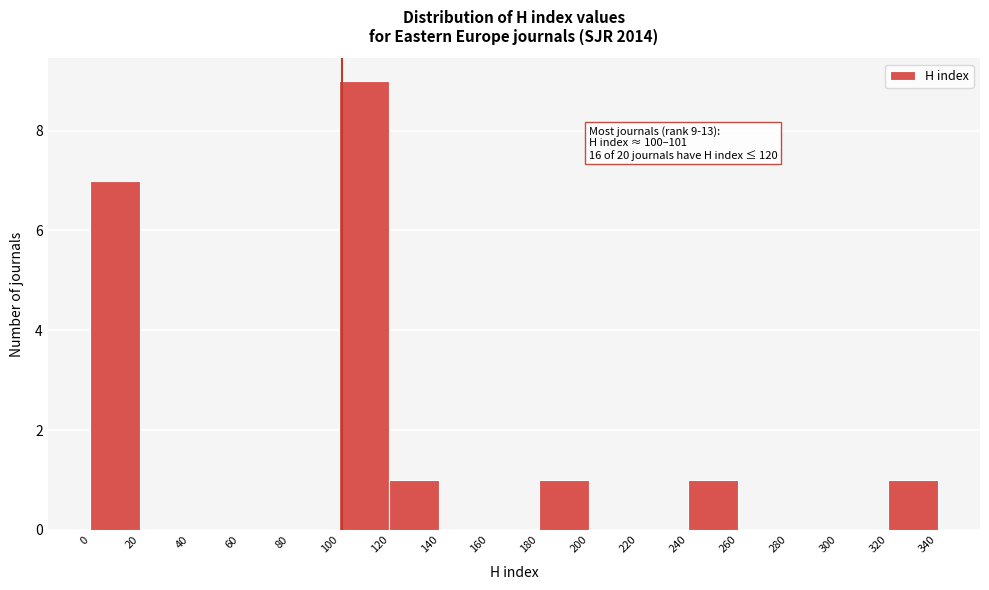

Which range on the x-axis has the tallest bar?

100 to 120